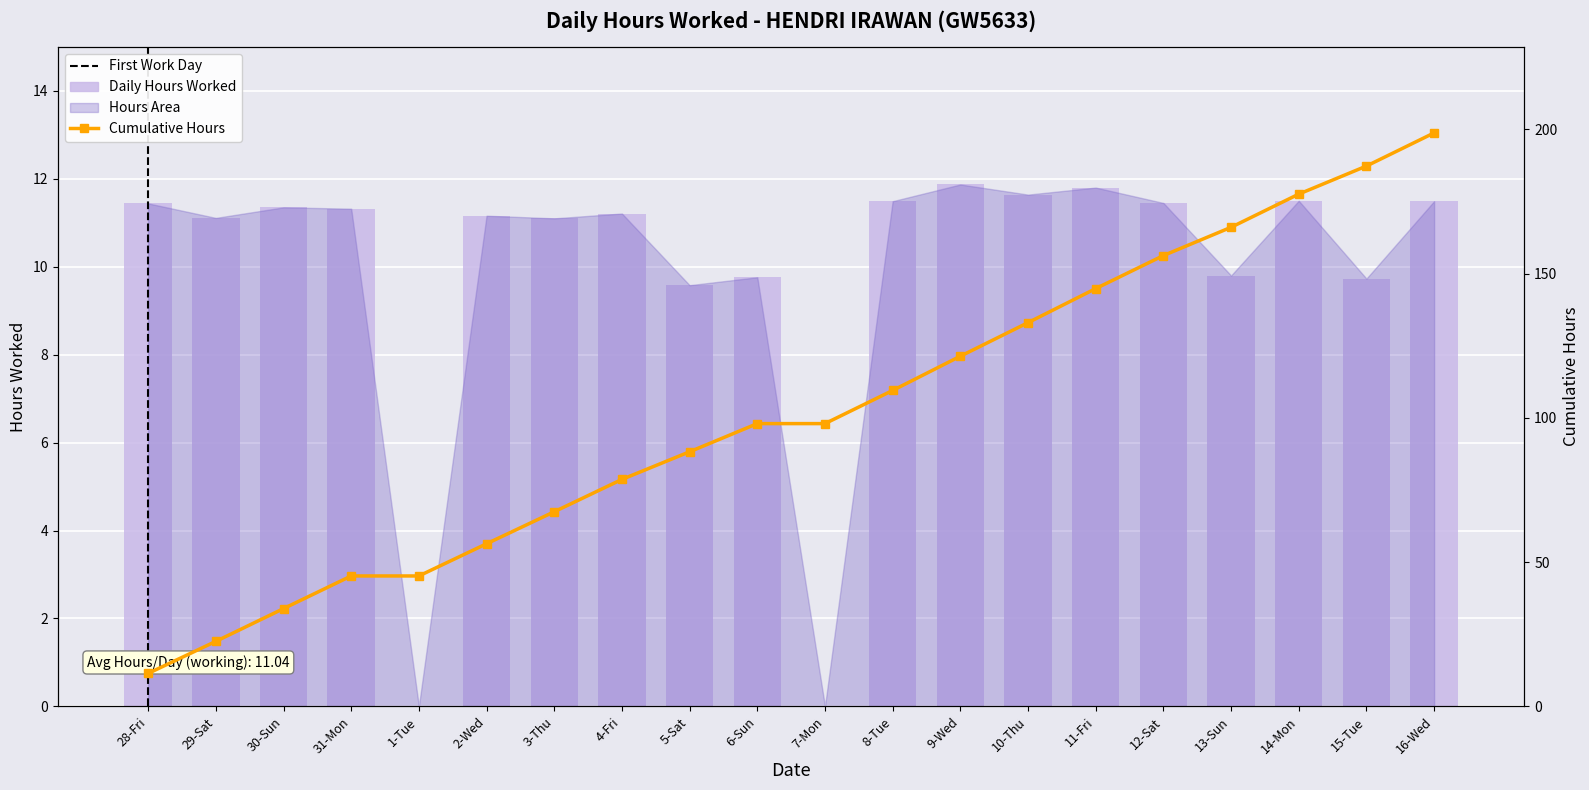

Reading right to left, list all the values displayed in this chart.

16-Wed=11.5	15-Tue=9.7	14-Mon=11.5	13-Sun=9.8	12-Sat=11.4	11-Fri=11.8	10-Thu=11.6	9-Wed=11.9	8-Tue=11.5	7-Mon=0.0	6-Sun=9.8	5-Sat=9.6	4-Fri=11.2	3-Thu=11.1	2-Wed=11.2	1-Tue=0.0	31-Mon=11.3	30-Sun=11.3	29-Sat=11.1	28-Fri=11.4